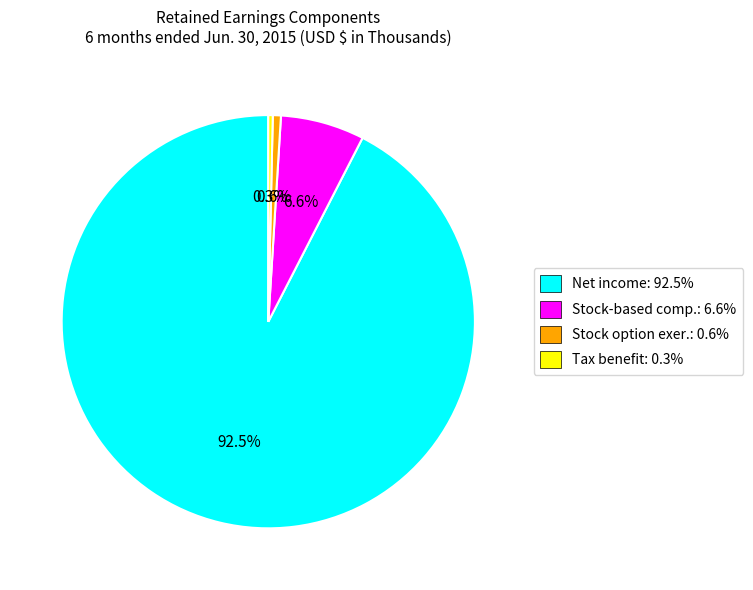

Which slice is the largest?

Net income: 92.5%